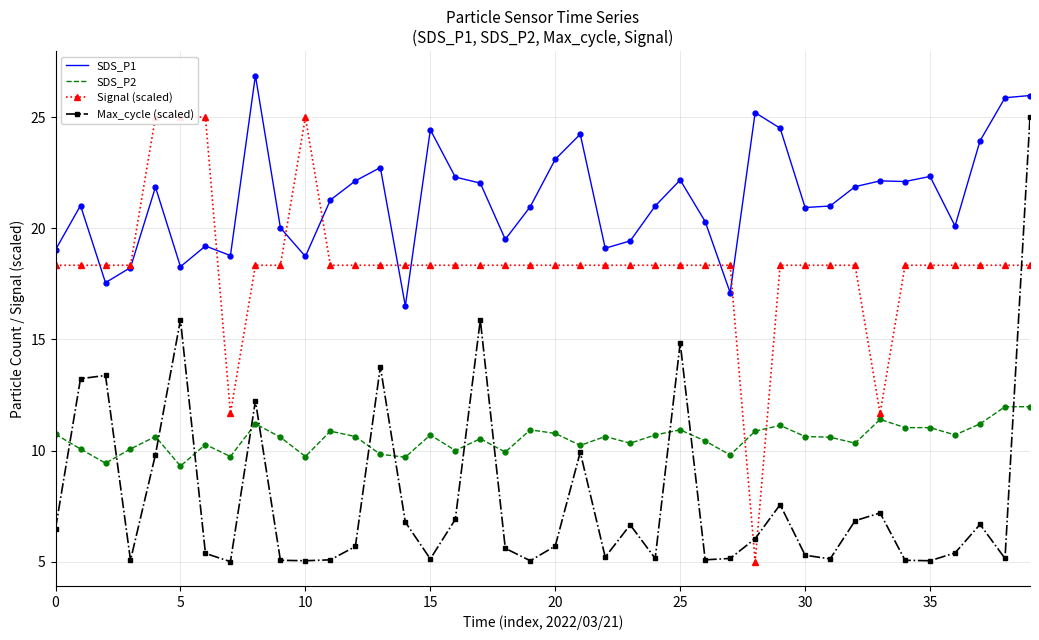

Which label corresponds to the smallest value in the chart?

28